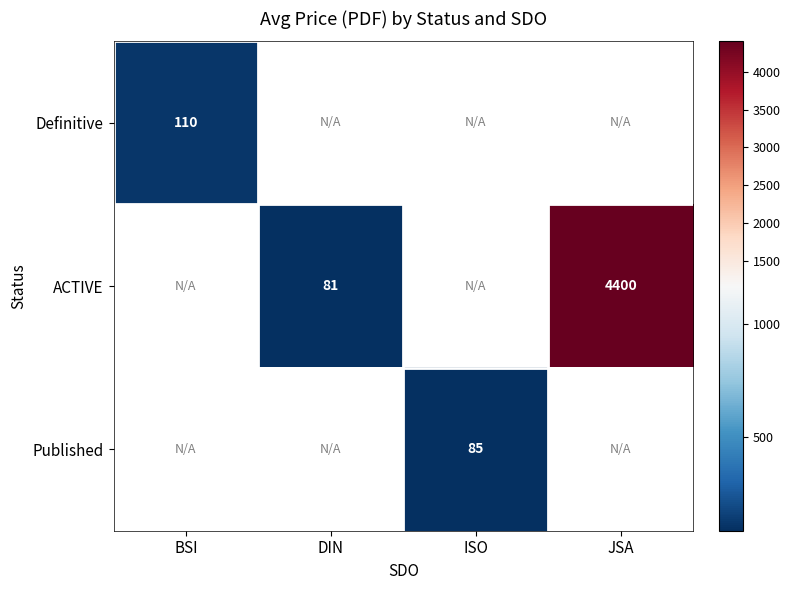

What is the minimum value for Definitive?

109.6